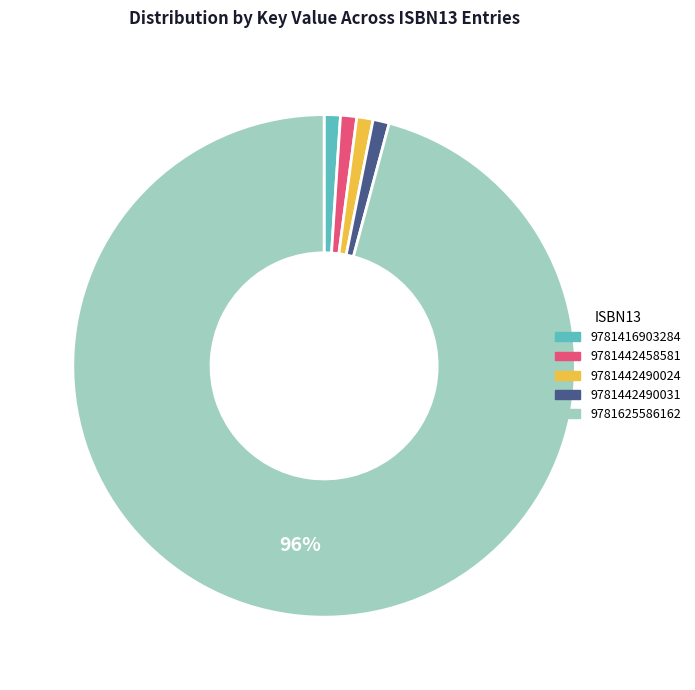

To the nearest percent, what portion does 9781442490024 represent?

1%